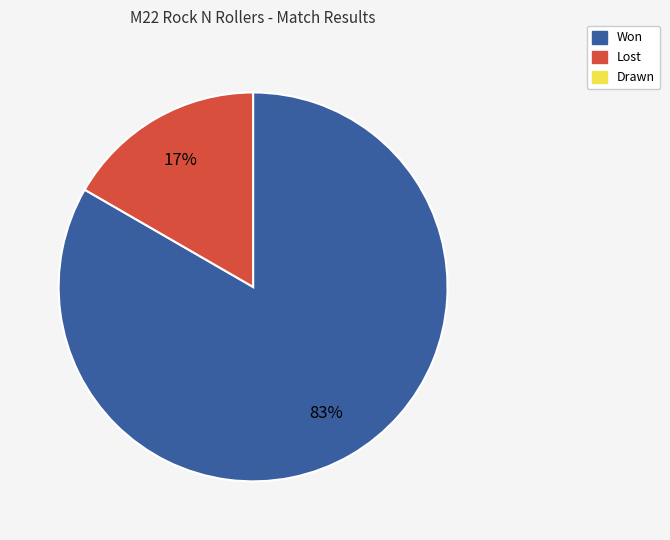

To the nearest percent, what is the average slice percentage?

50%